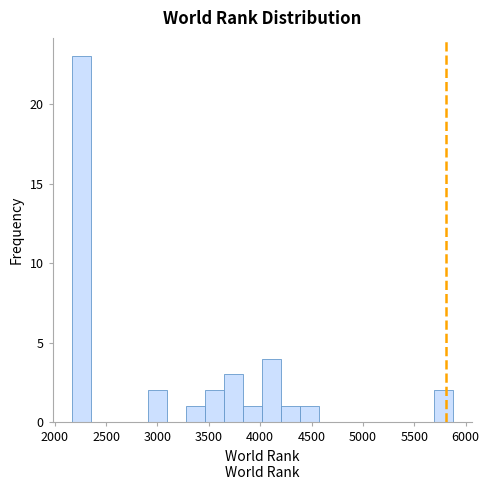

Around what value on the x-axis is the tallest bar? Give the approximate position of its centre, as read against the axis.

2250